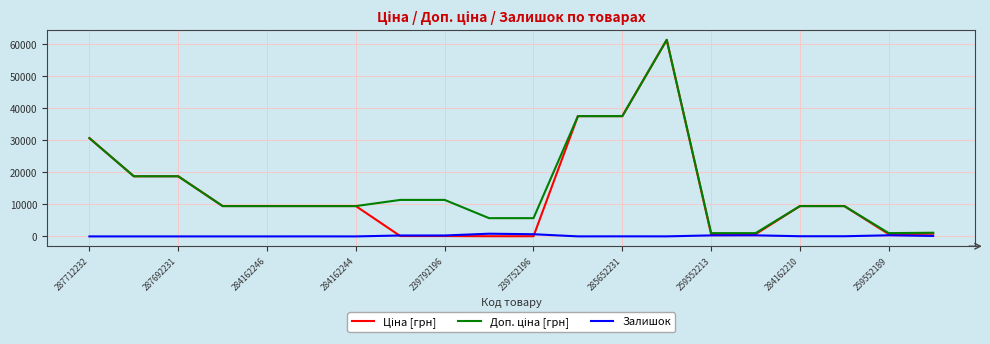

What is the maximum value shown in the chart?

61434.3